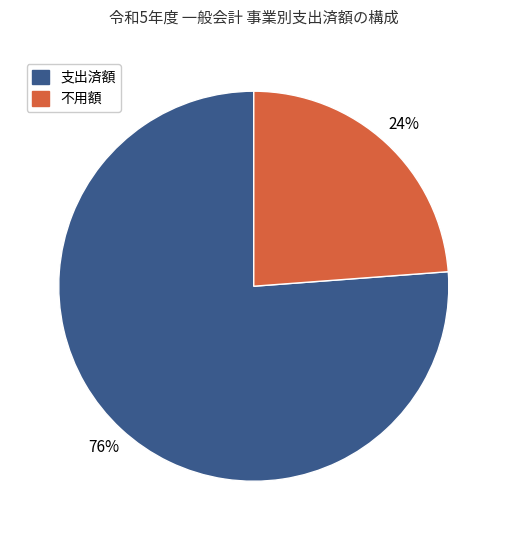

Which has a higher value, 不用額 or 支出済額?

支出済額